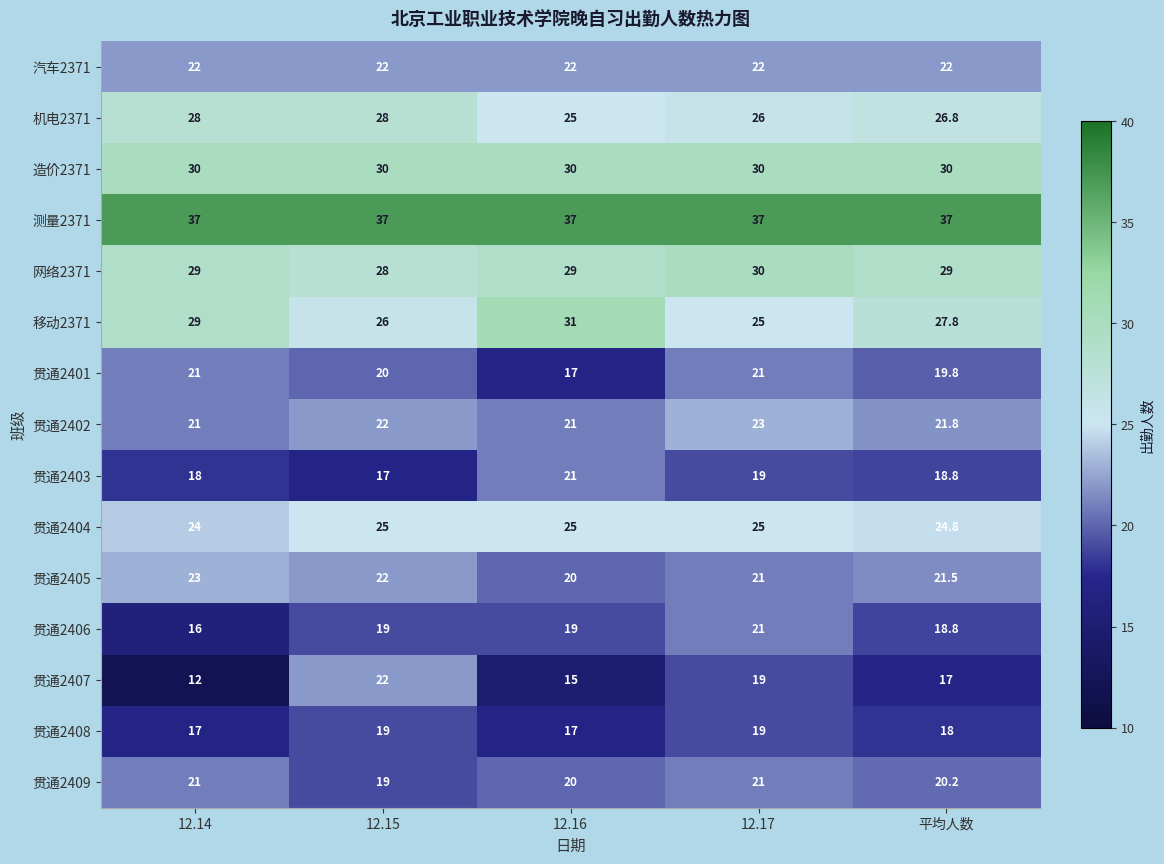

Read the 造价2371 value at 12.16.

30.0